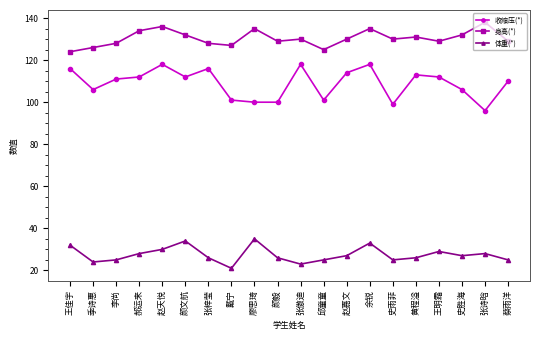

What are all the series names shown in the legend?

收缩压(*), 身高(*), 体重(*)